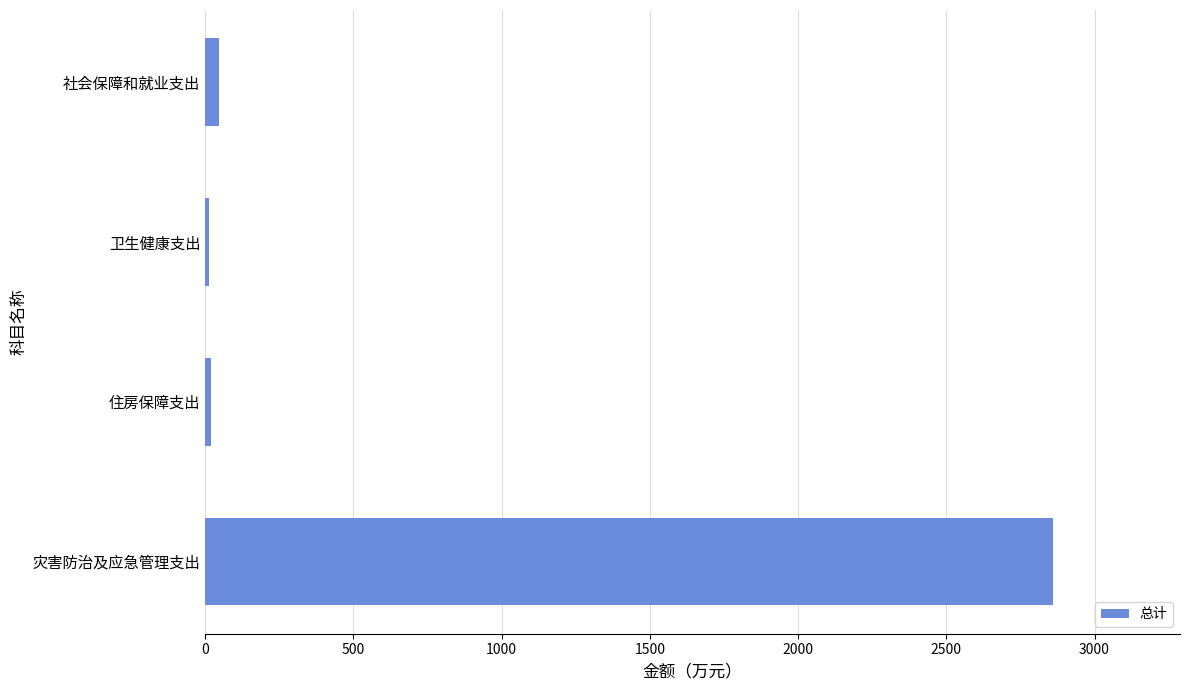

Which label corresponds to the largest value in the chart?

灾害防治及应急管理支出